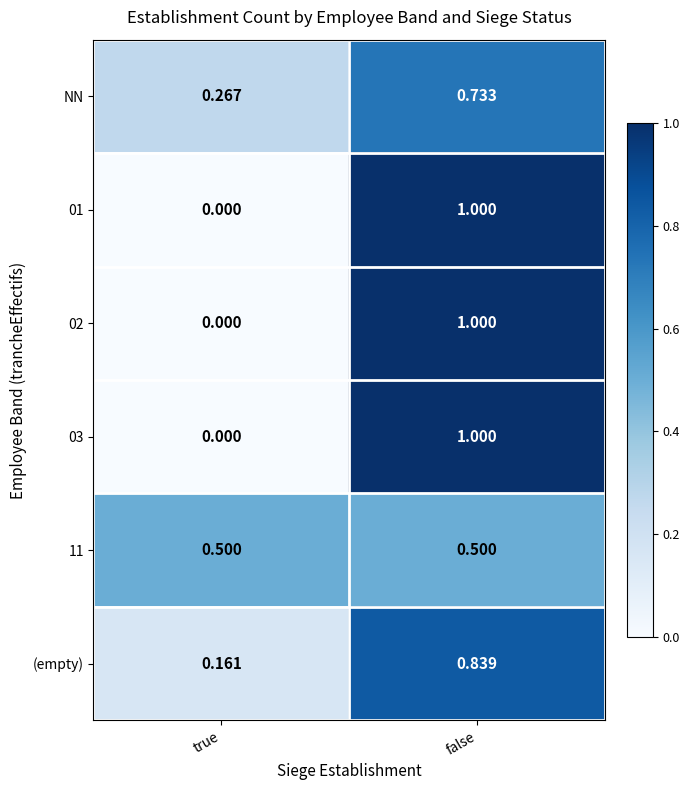

At which label does (empty) reach its minimum?

true